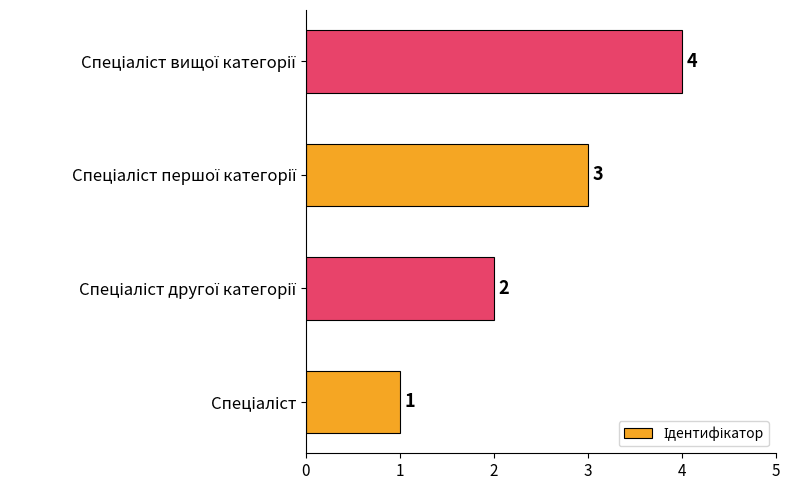

Count the values in the range 2 to 4.

3